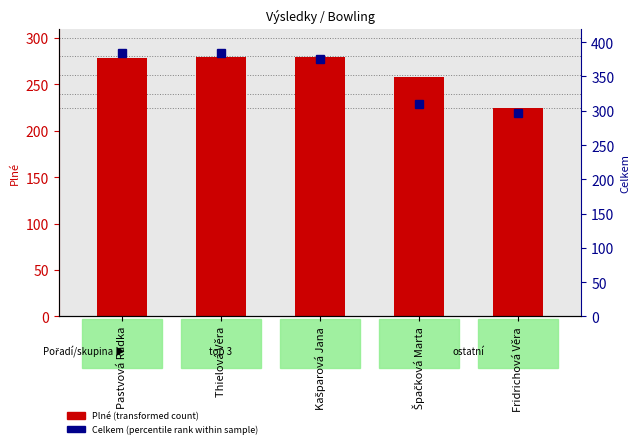

What is the difference between the maximum and minimum values in the Plné (transformed count) series?

55